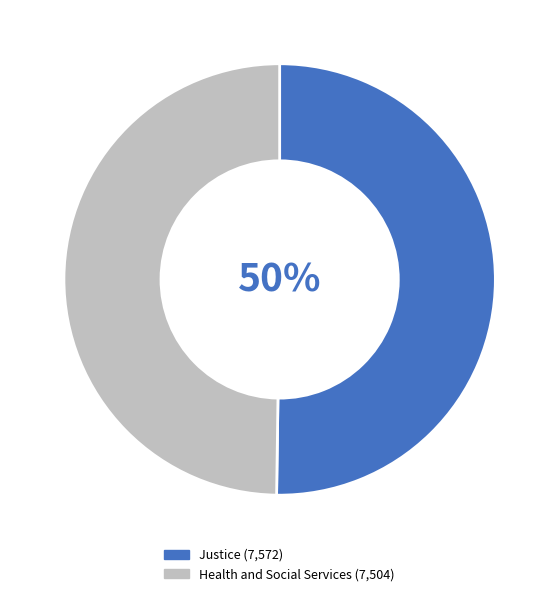

Approximately how many times larger is the value at Health and Social Services compared to Justice?

1.0